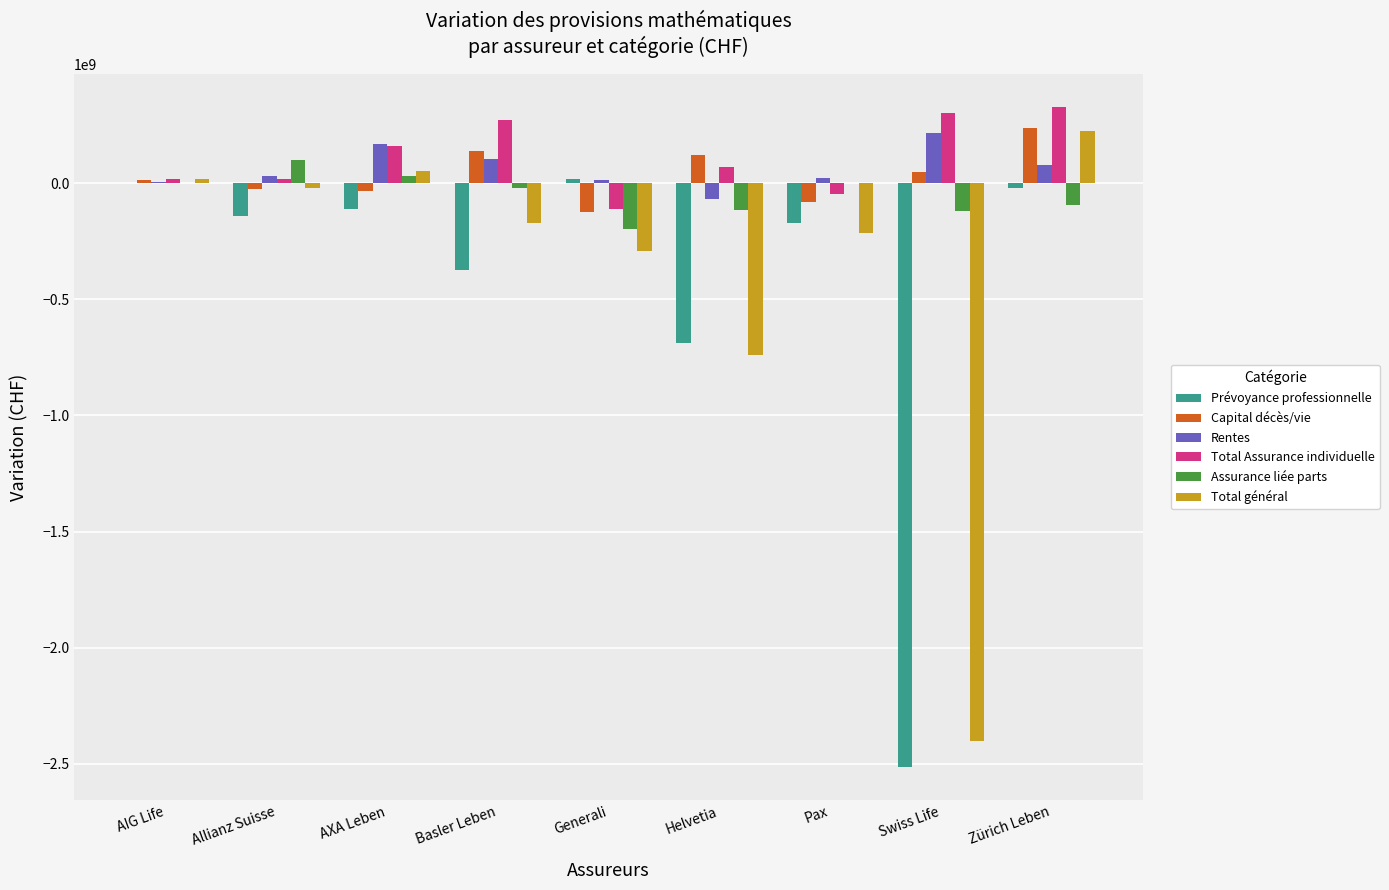

Which category has the highest value in the Rentes series?

Swiss Life